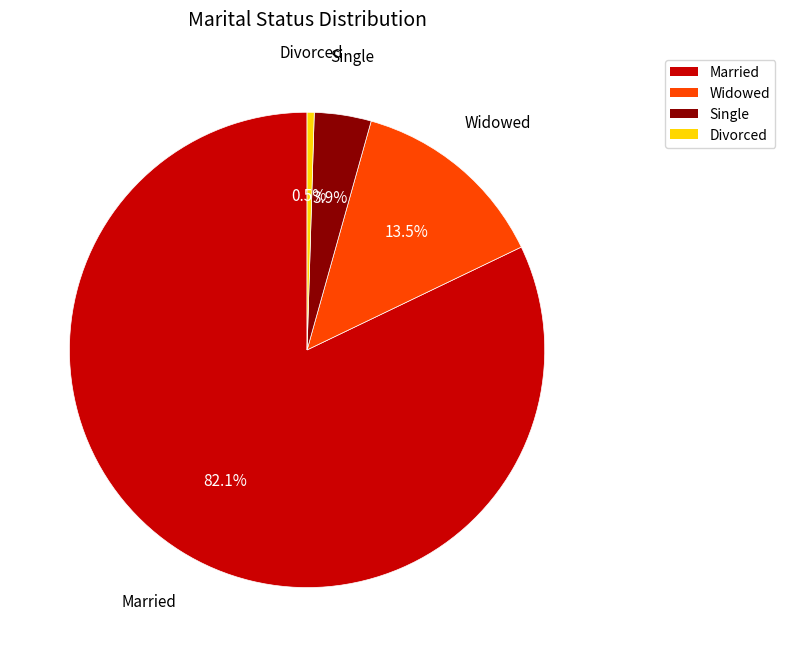

True or false: Single accounts for 4% of the total.

True